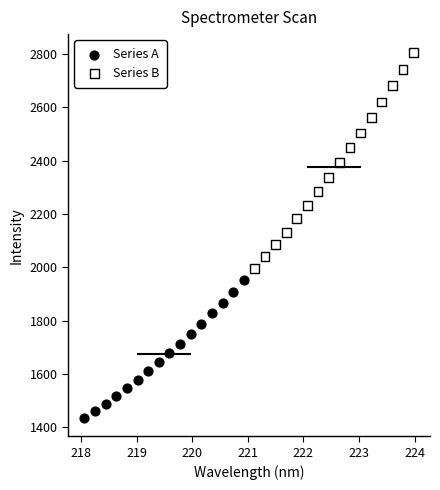

What are all the series names shown in the legend?

Series A, Series B